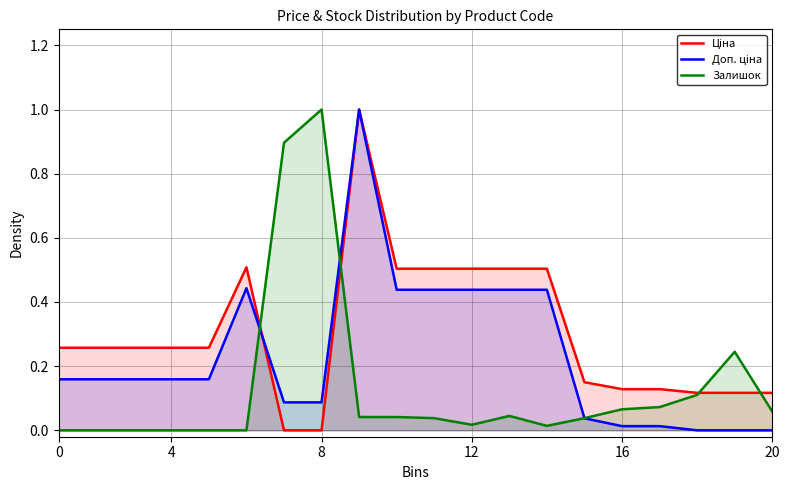

How many intersections are there between Доп. ціна and Залишок?

3